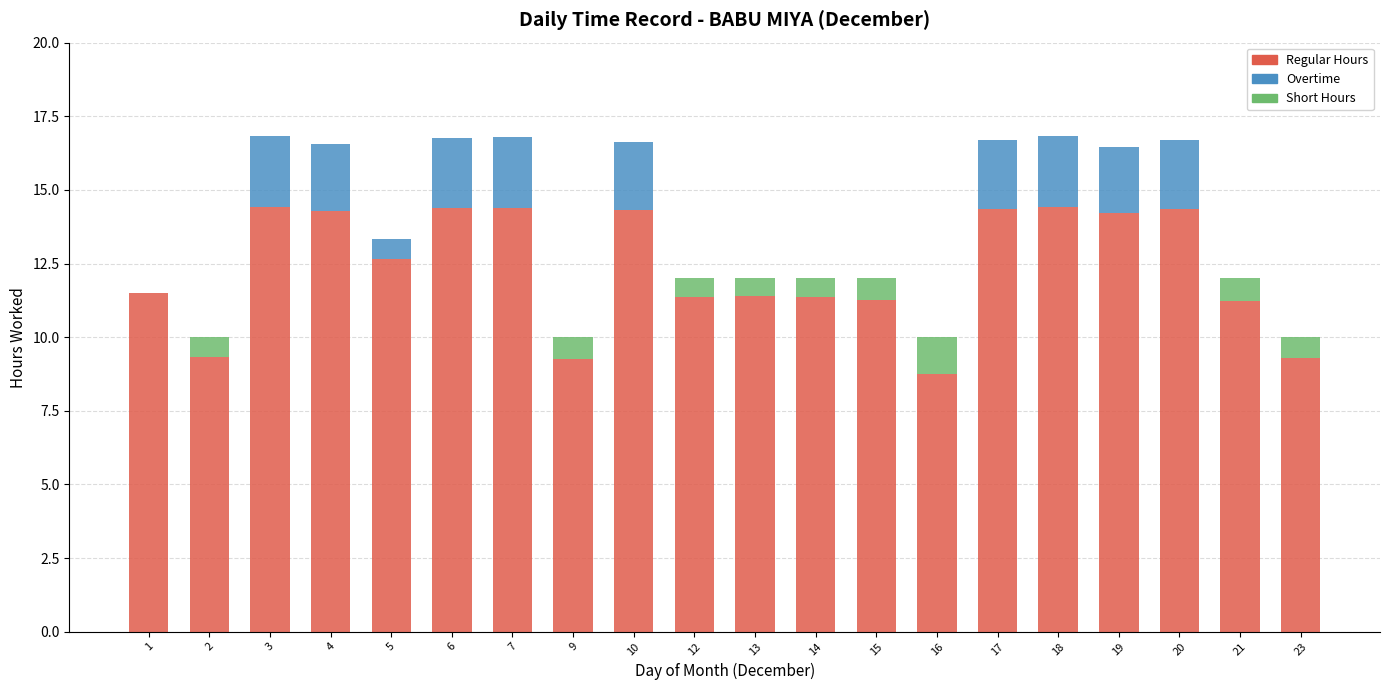

What is the total value across all series at 10?

16.6